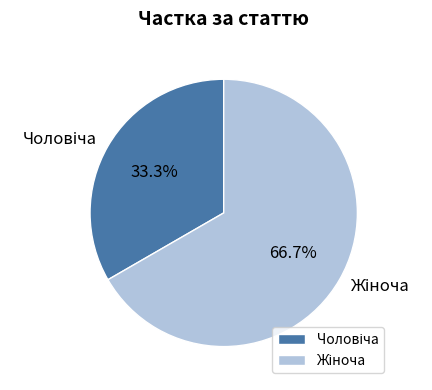

Which slice is the smallest?

Чоловіча